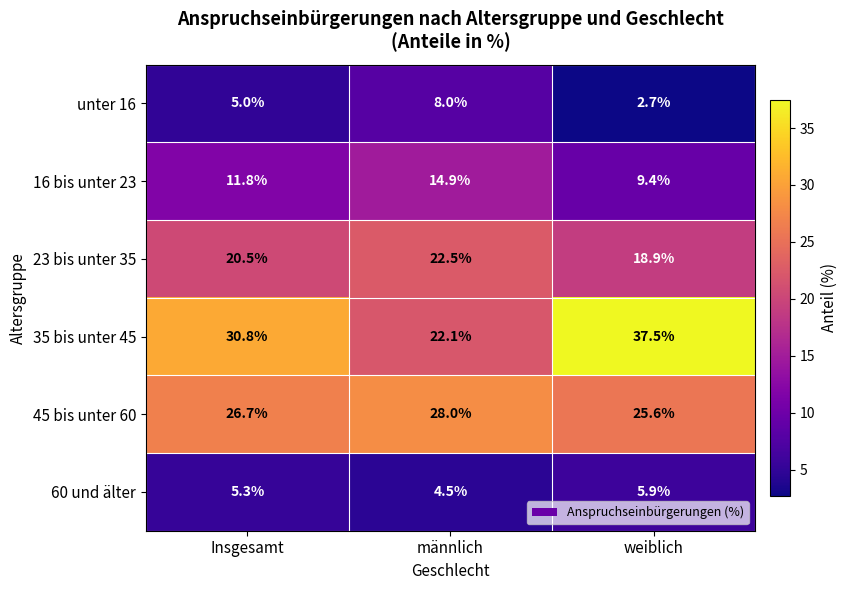

Reading left to right, list all the values displayed in this chart.

unter 16: Insgesamt=5.0	männlich=8.0	weiblich=2.7
16 bis unter 23: Insgesamt=11.8	männlich=14.9	weiblich=9.4
23 bis unter 35: Insgesamt=20.5	männlich=22.5	weiblich=18.9
35 bis unter 45: Insgesamt=30.8	männlich=22.1	weiblich=37.5
45 bis unter 60: Insgesamt=26.7	männlich=28.0	weiblich=25.6
60 und älter: Insgesamt=5.3	männlich=4.5	weiblich=5.9